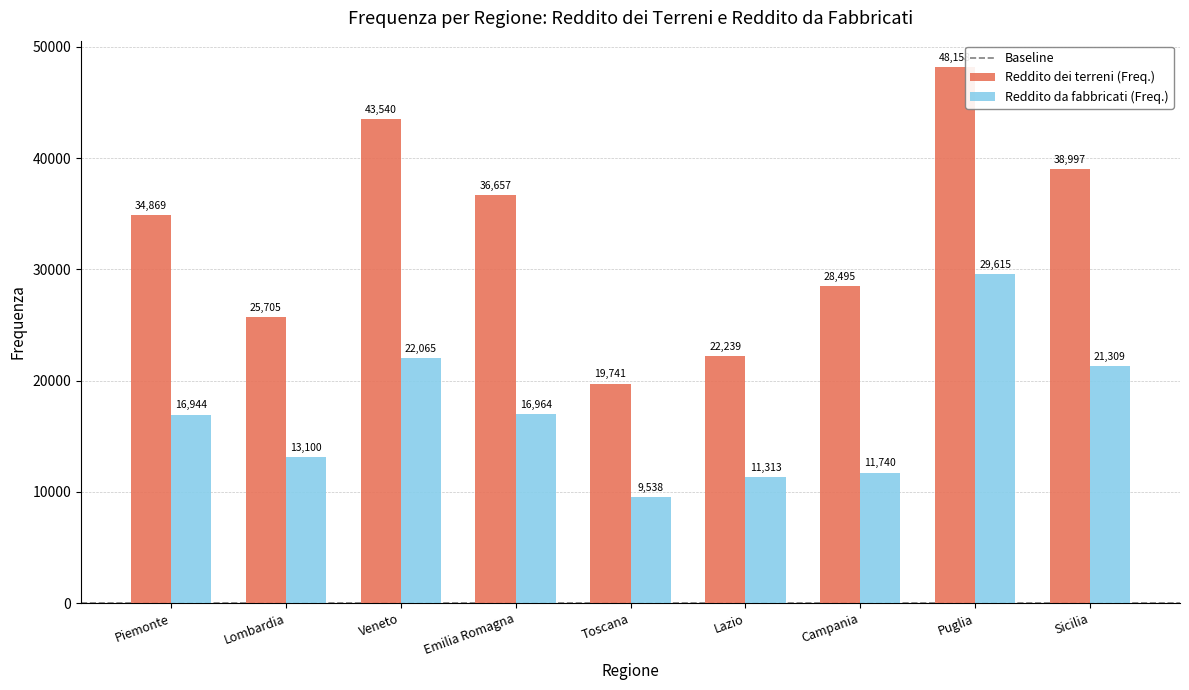

Reading left to right, extract all data points from this chart.

Reddito dei terreni (Freq.): 34869	25705	43540	36657	19741	22239	28495	48158	38997
Reddito da fabbricati (Freq.): 16944	13100	22065	16964	9538	11313	11740	29615	21309